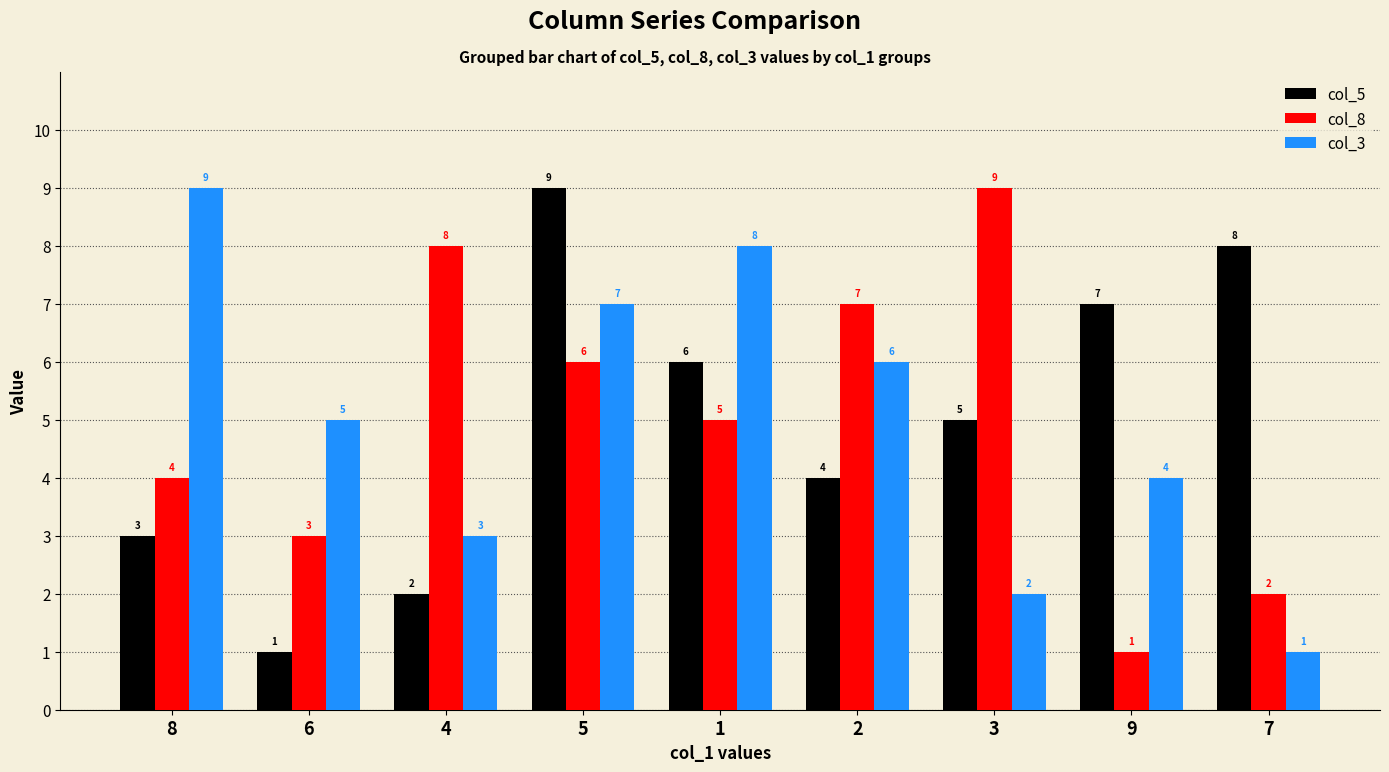

Are the bars grouped side by side (vs. stacked)?

Yes